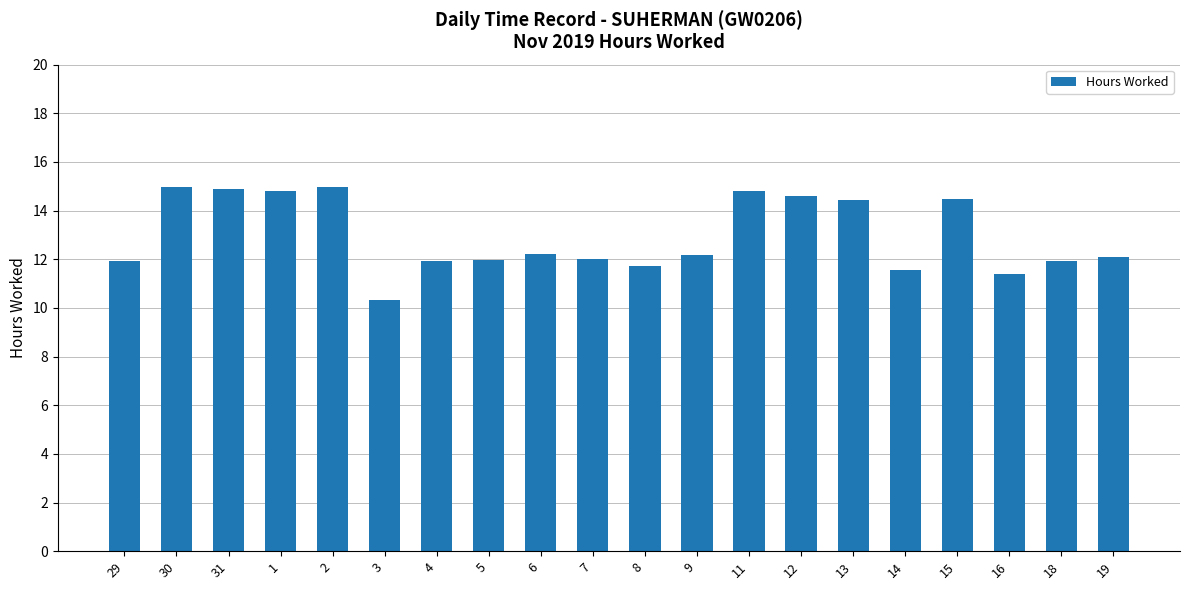

Is it true that the value at 31 is 20.2?

False